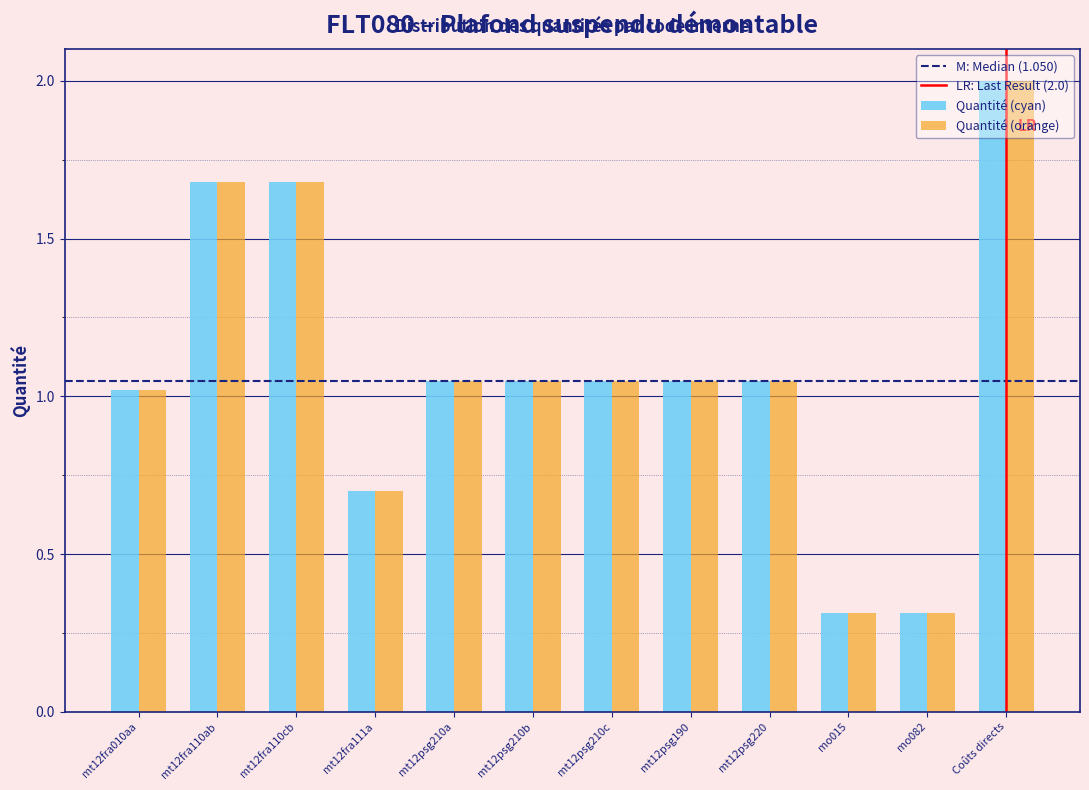

At which category is the sum across all series the highest?

Coûts directs